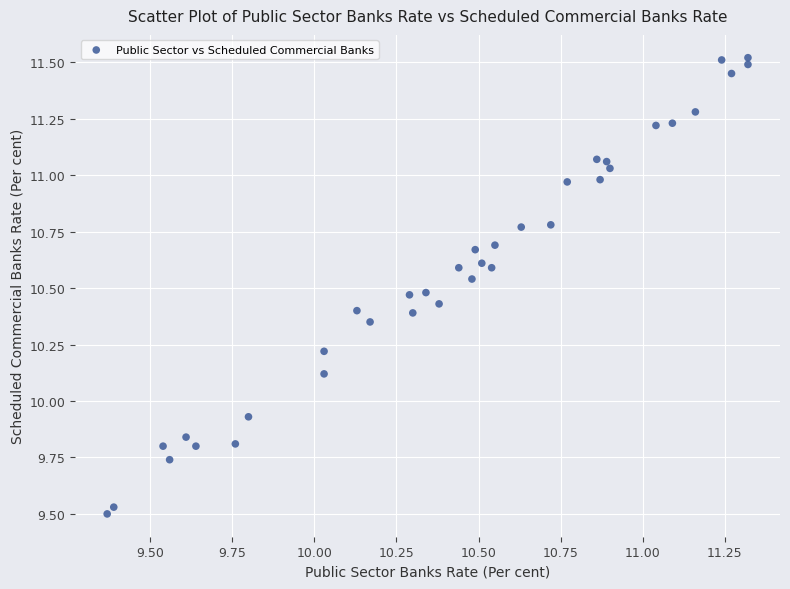

What is the range of Y values (max minus min)?

2.0